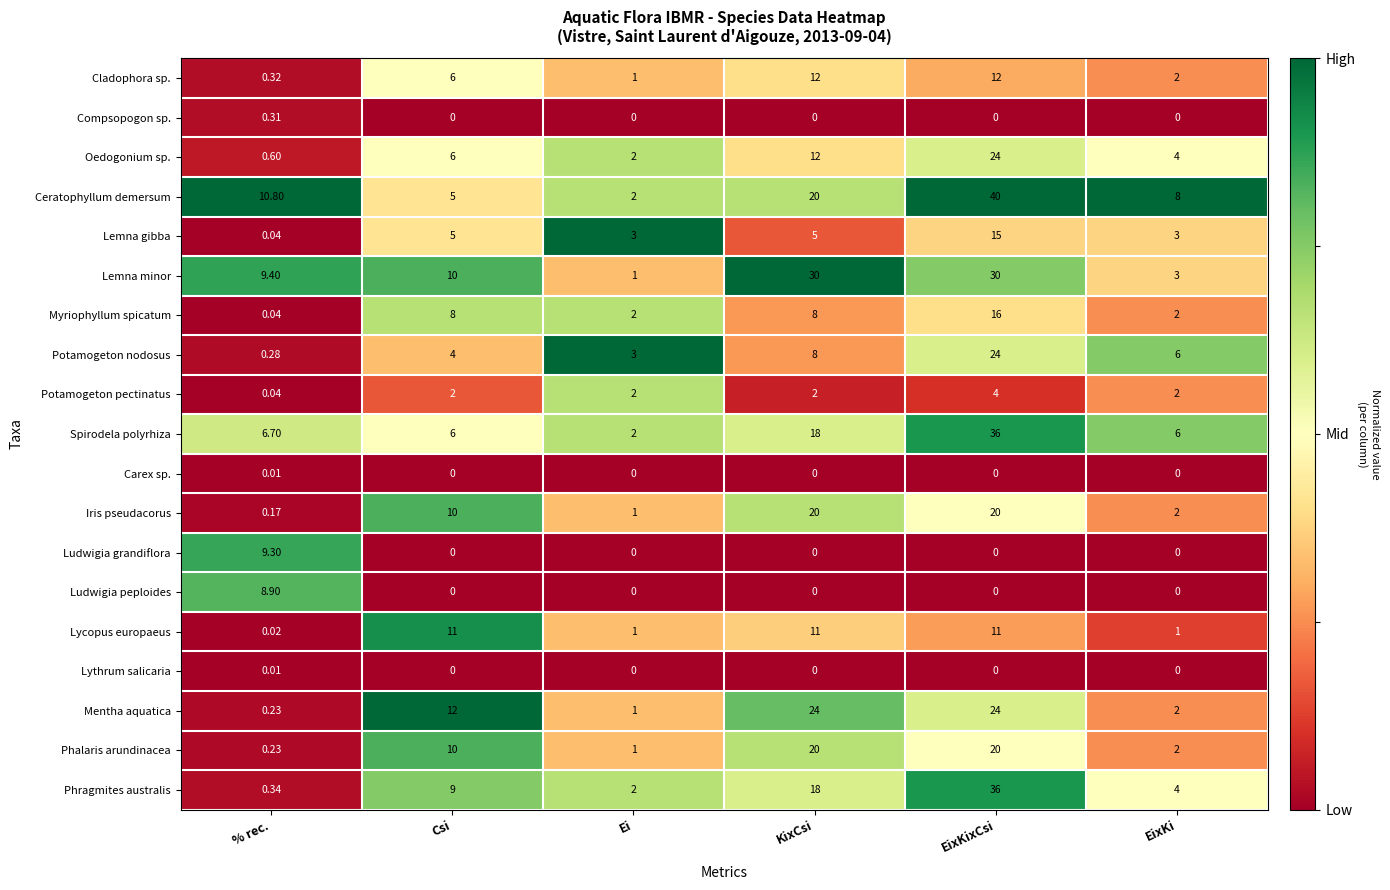

Which series has the largest total across all categories?

Ceratophyllum demersum